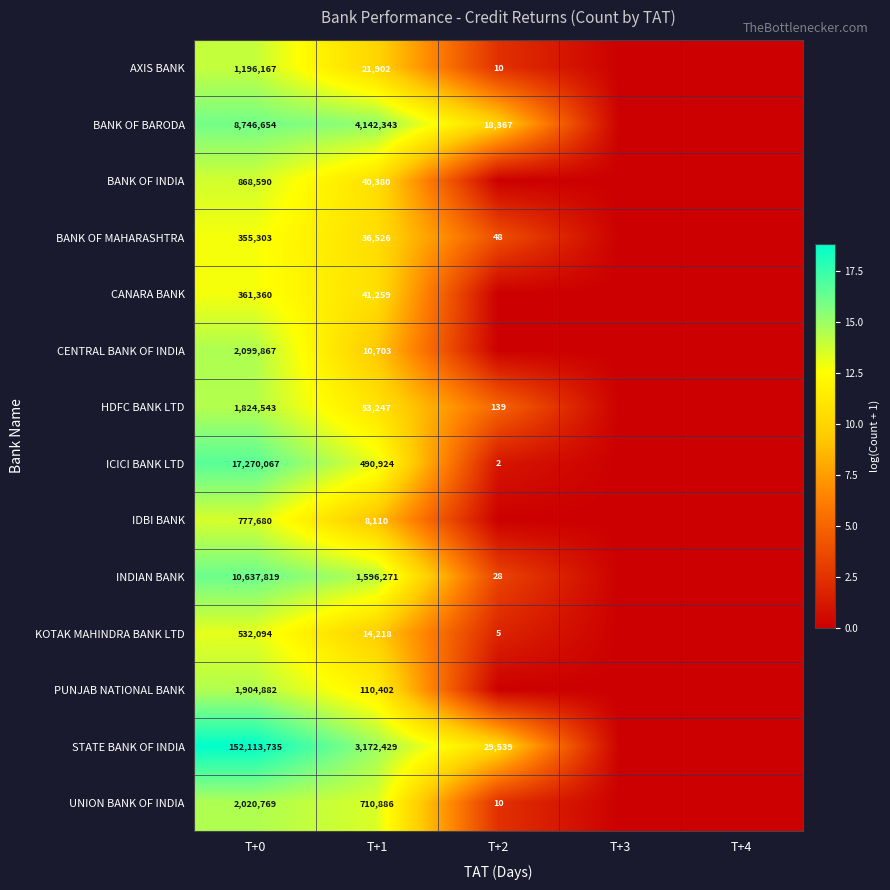

The STATE BANK OF INDIA series shows 3172429 at T+1. True or false?

True